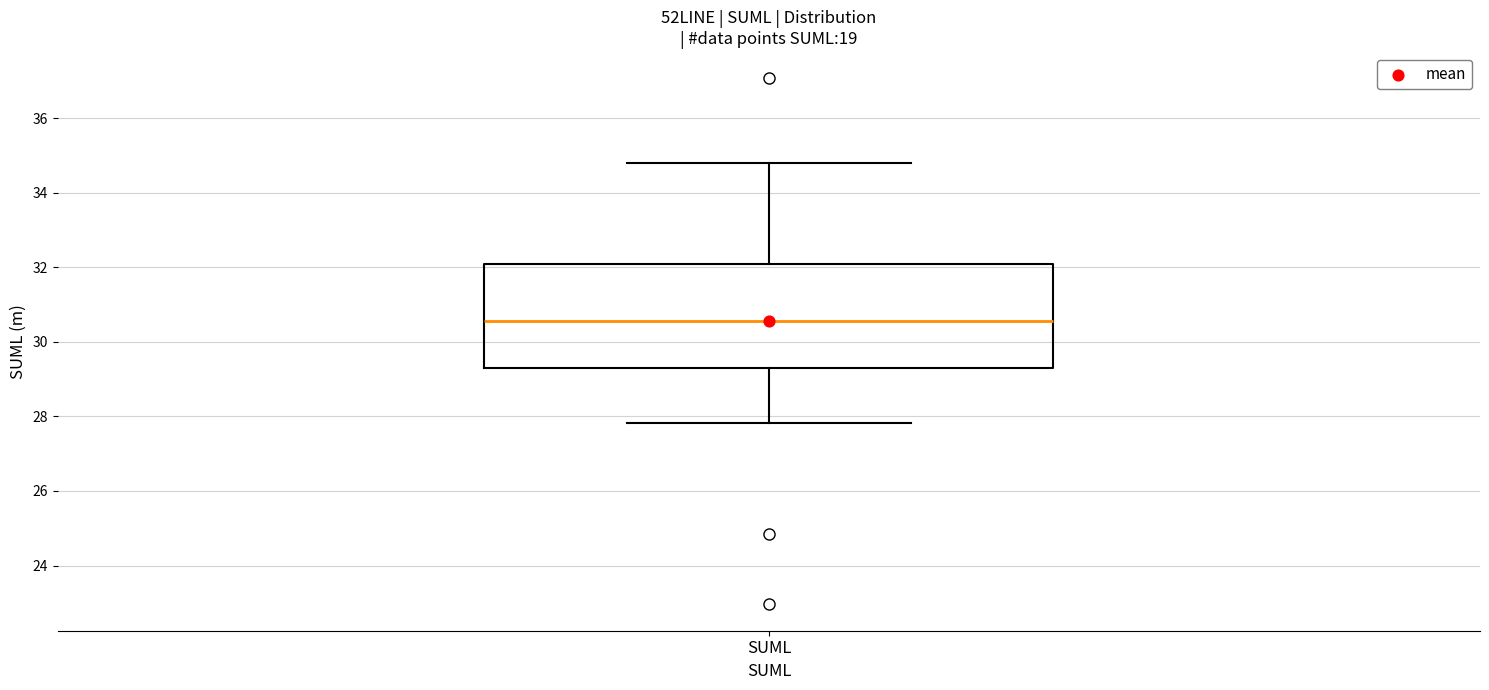

Read this box plot against the y-axis: the position of the median line, the range covered by the box, and the ends of both whiskers. The values are not printed on the chart, so give them approximately, as read against the axis.

median 30.6, box 29.4 to 32.0, whiskers 27.8 to 34.8